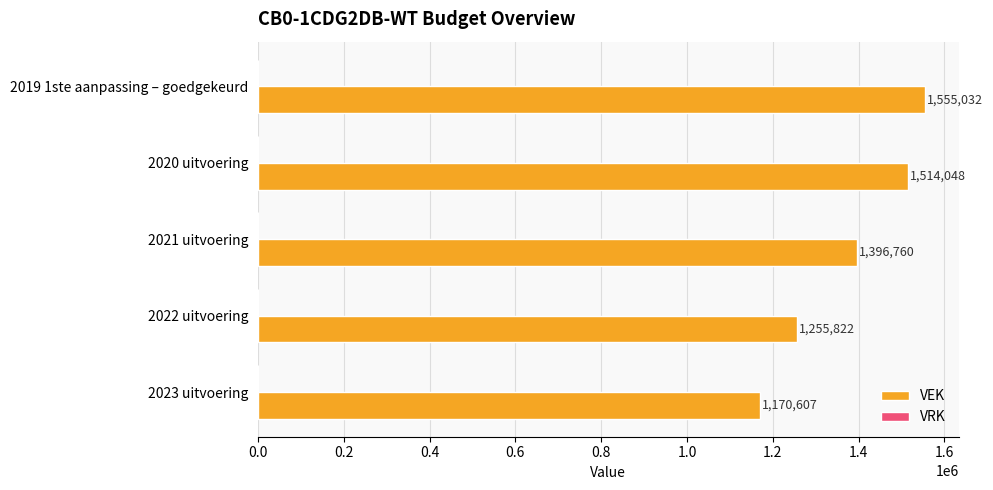

Rank the categories by value from highest to lowest.

2019 1ste aanpassing – goedgekeurd, 2020 uitvoering, 2021 uitvoering, 2022 uitvoering, 2023 uitvoering